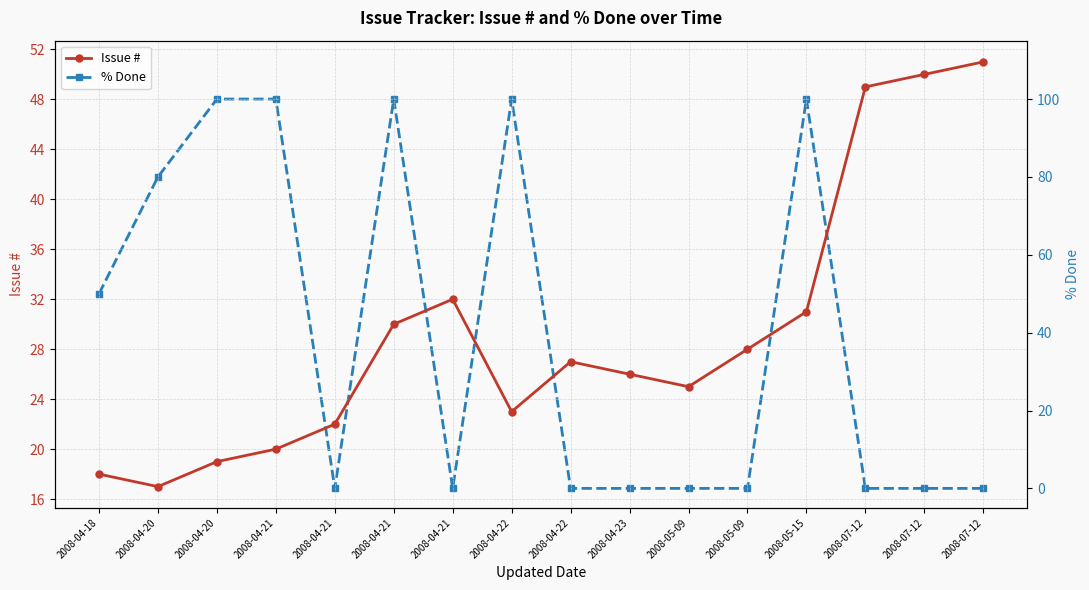

Which series has the largest total across all categories?

% Done